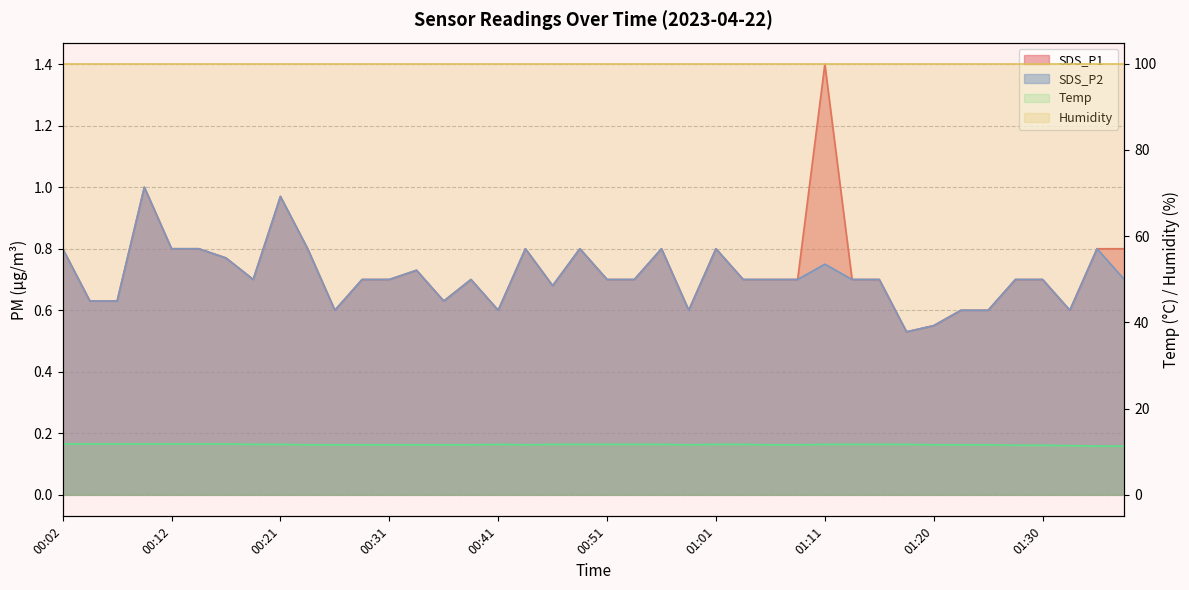

What is the label of the 25th point from the right?

00:39